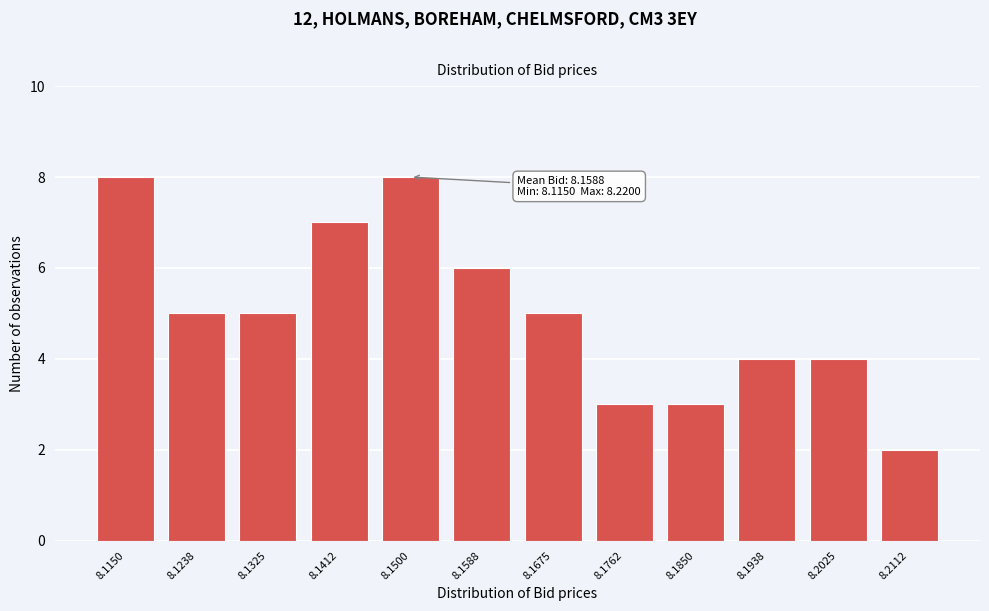

Reading left to right, what are all the values shown in this chart?

8	5	5	7	8	6	5	3	3	4	4	2